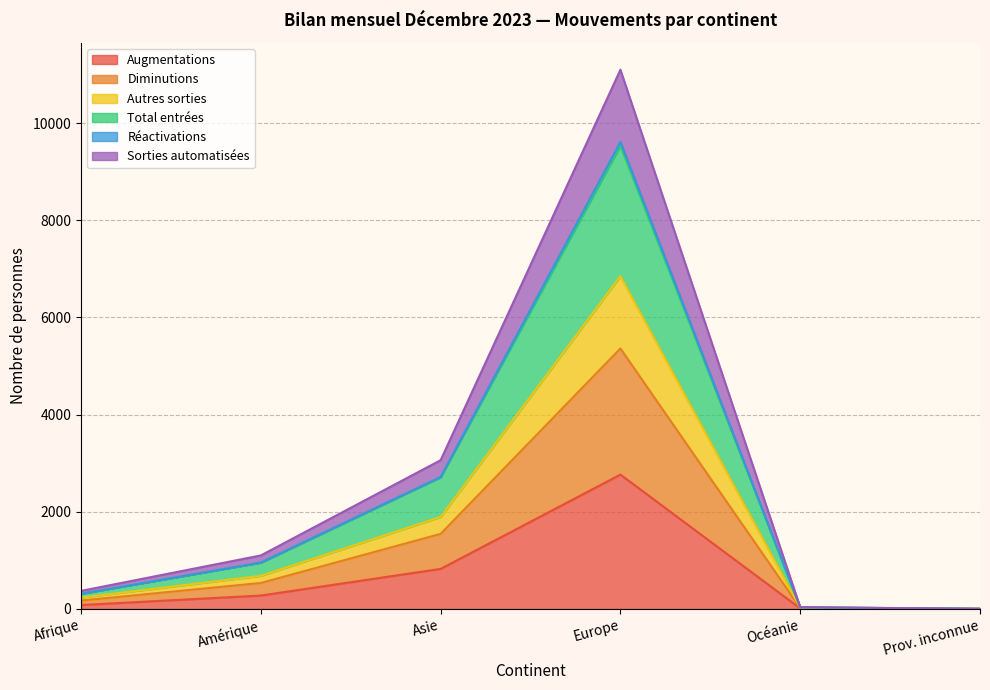

Is the value of Autres sorties at Asie greater than the value of Sorties automatisées at Amérique?

Yes